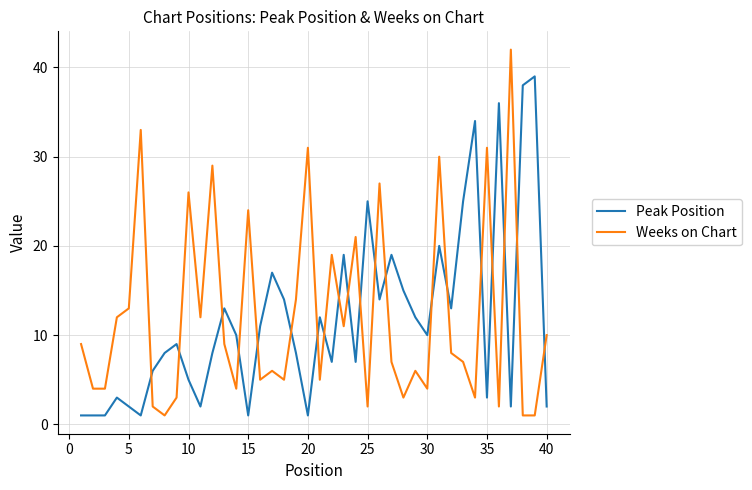

Which series has the largest range (max minus min)?

Weeks on Chart